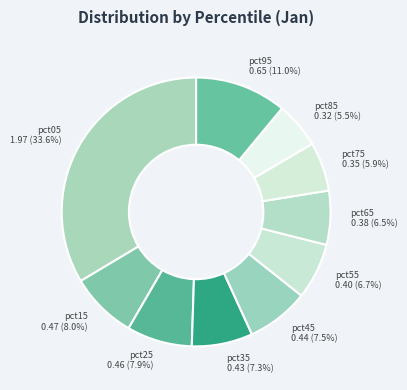

Is there any slice that represents more than half of the pie?

No